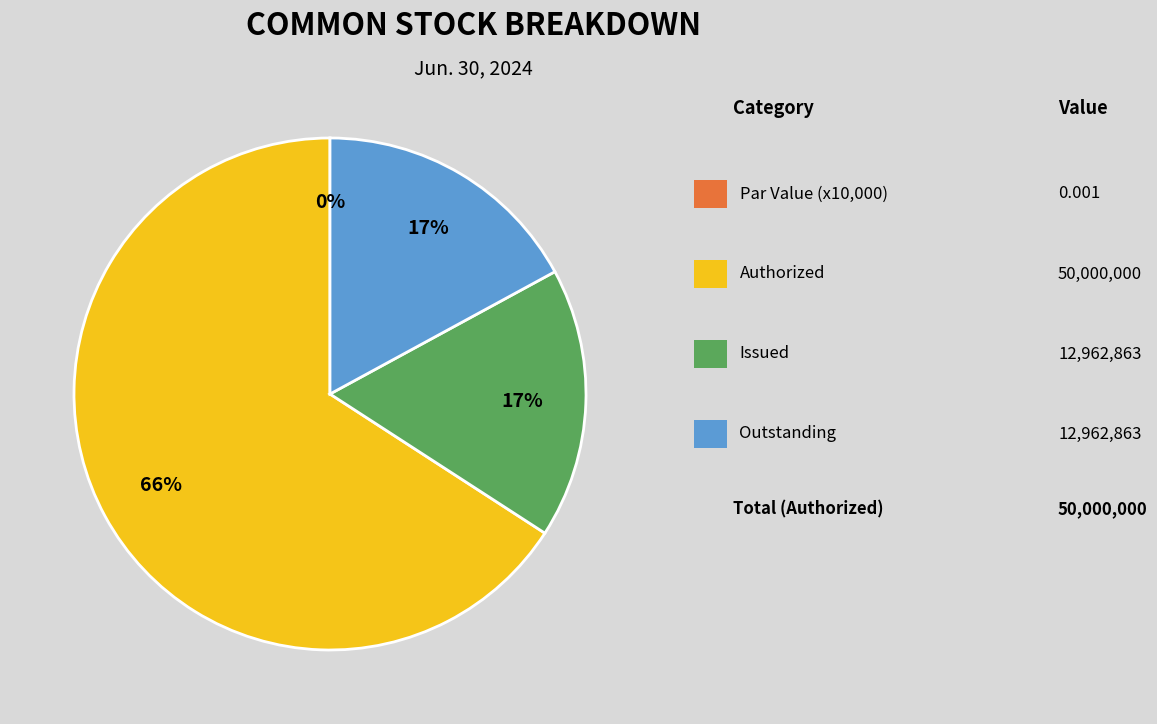

Is there a majority slice in this chart?

Yes